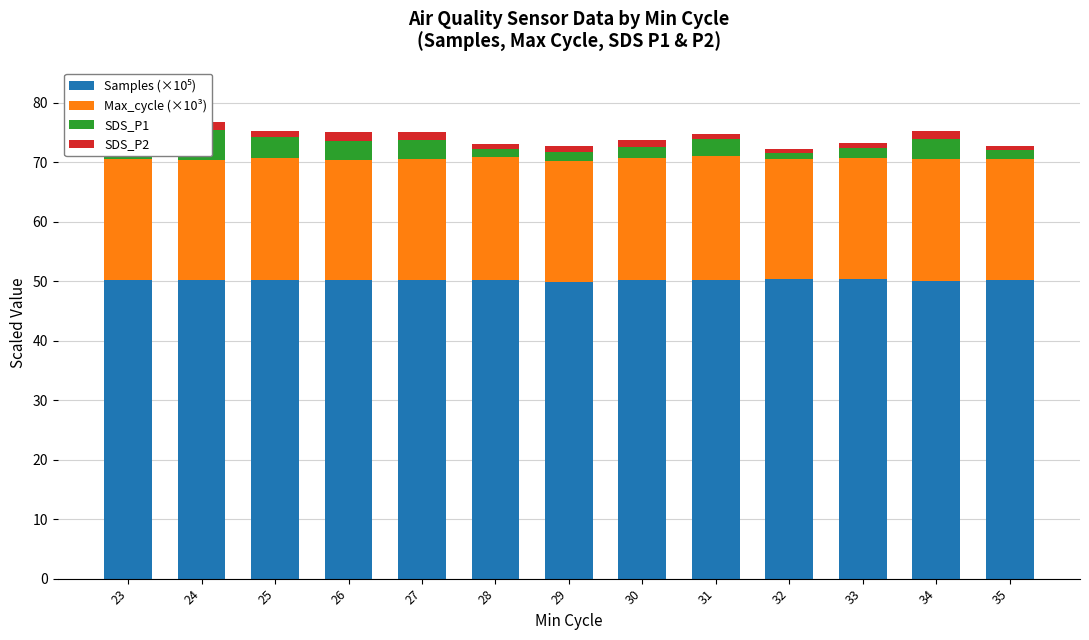

How many bars are there in each group?

4